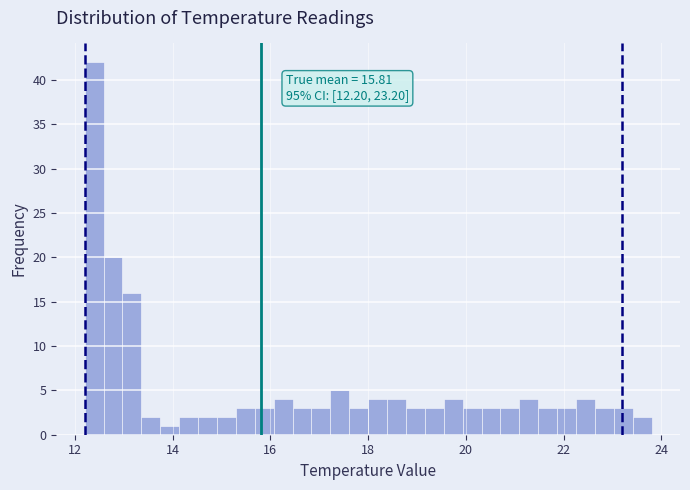

Read against the x-axis, roughly where is the centre of the tallest bar?

12.4